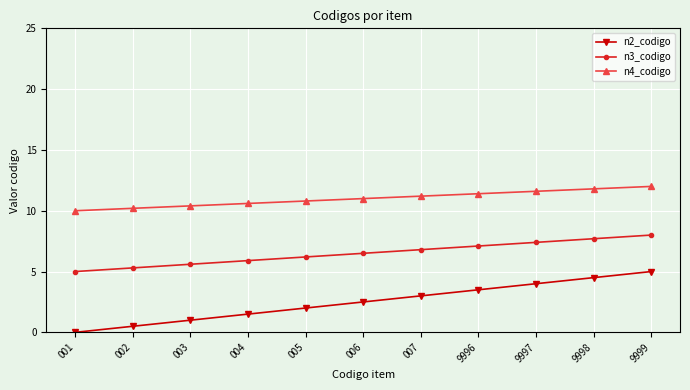

True or false: n3_codigo and n4_codigo cross at least once.

False